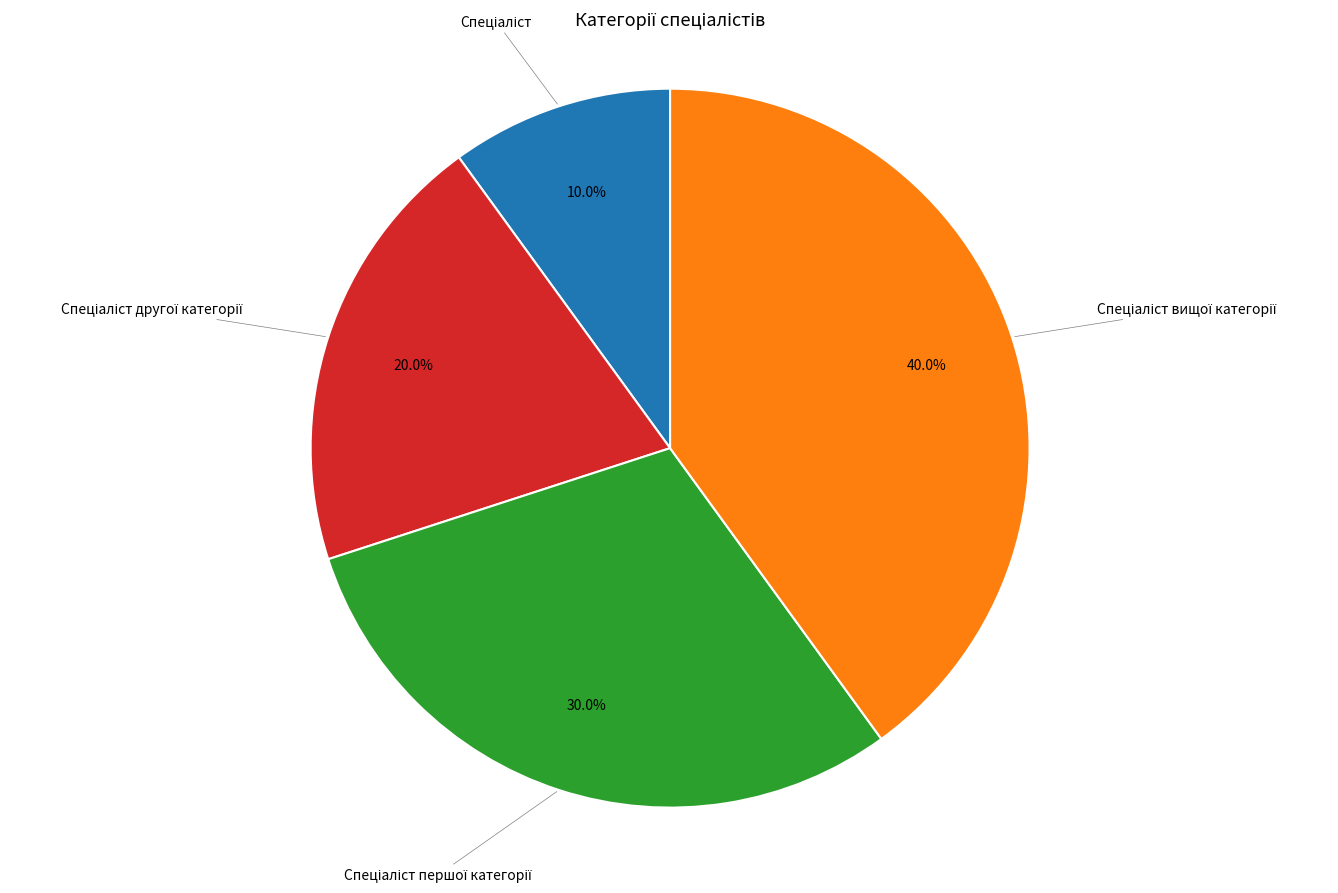

Is there a majority slice in this chart?

No